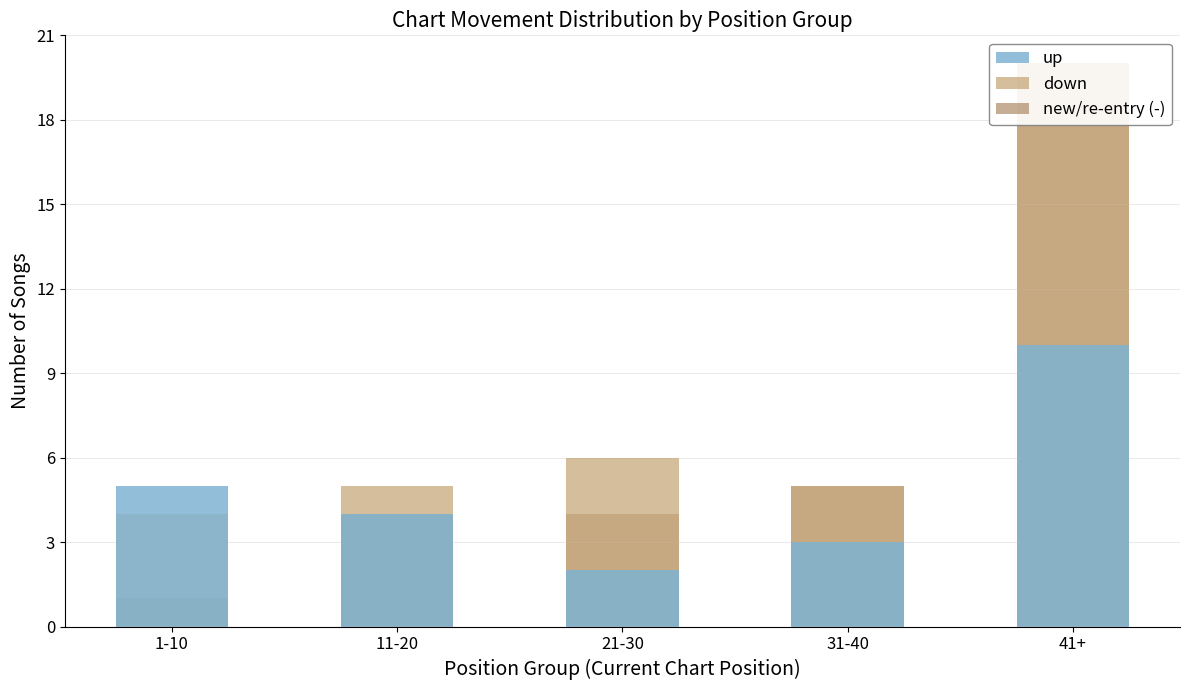

How many data points in down are above 5?

2